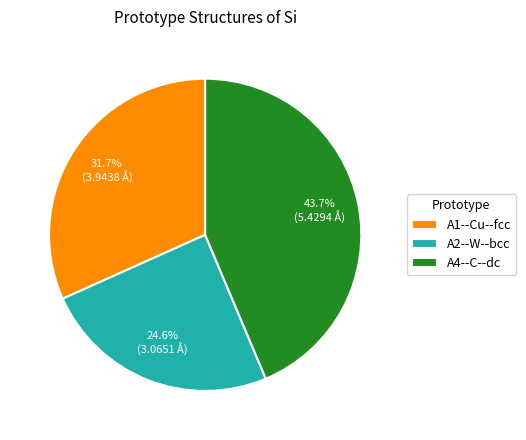

Combined, what portion of the pie is A4--C--dc and A1--Cu--fcc?

75.4%